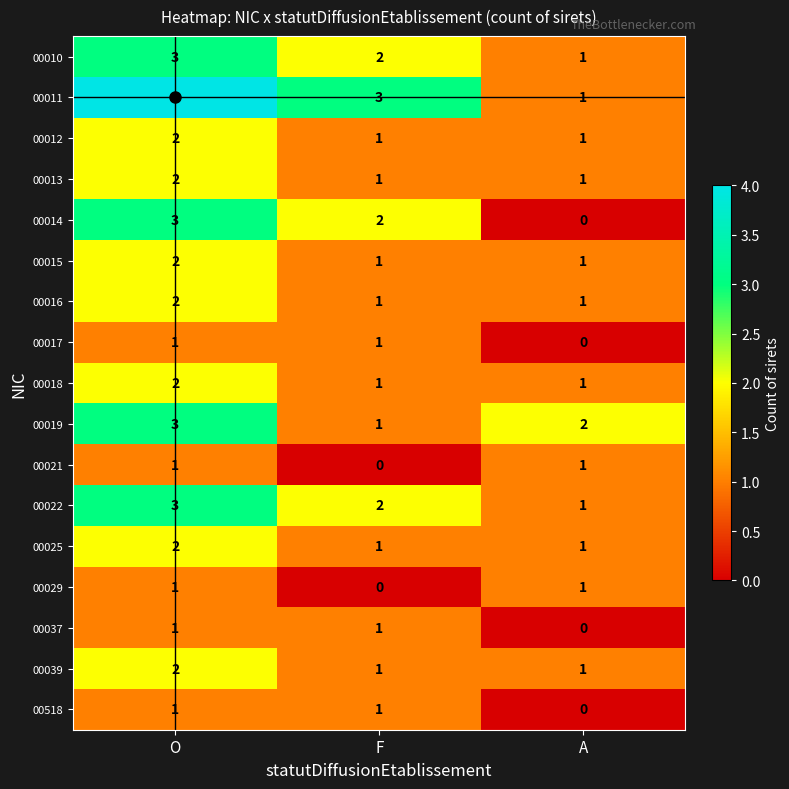

Read the 00011 value at O.

4